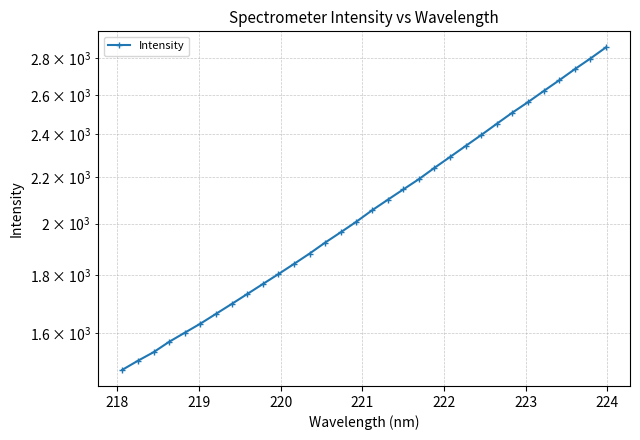

True or false: the data has more than 1 interior local peaks.

False